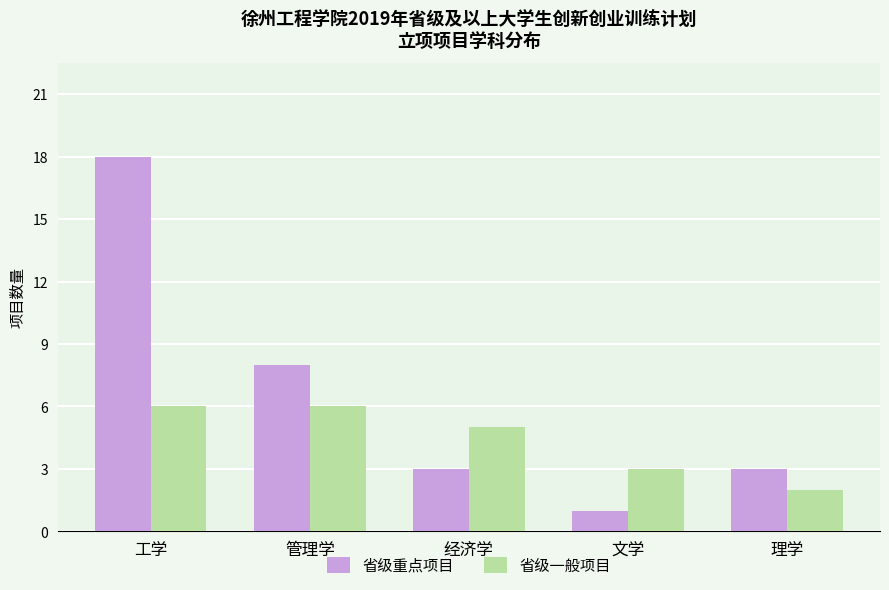

Rank the series by their maximum value, from lowest to highest.

省级一般项目, 省级重点项目